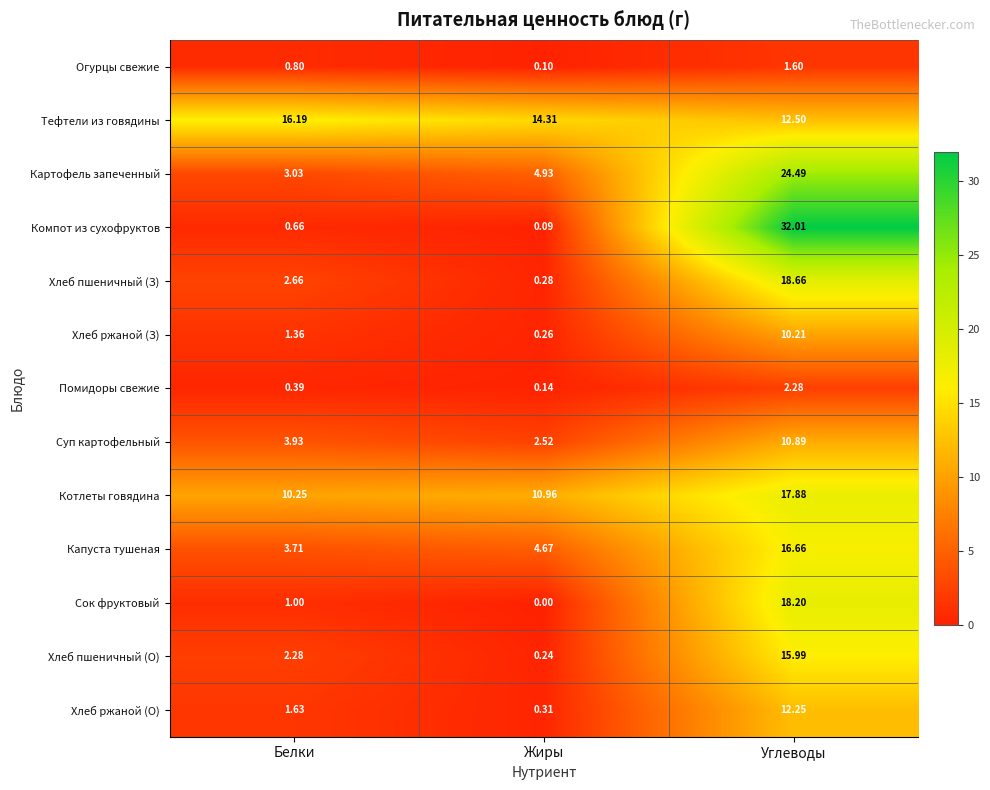

Which series has the largest total across all categories?

Тефтели из говядины